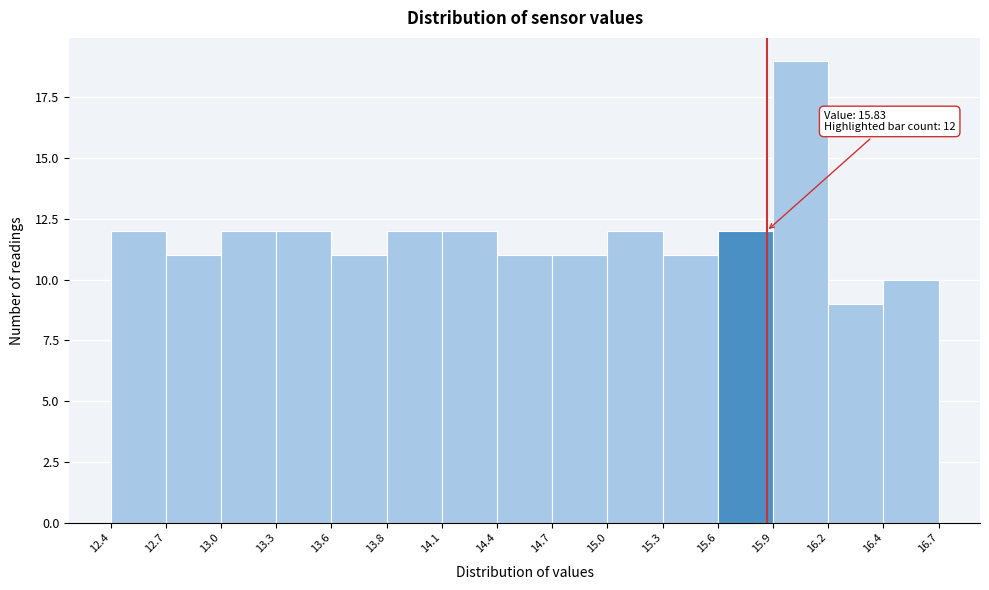

Which range on the x-axis has the tallest bar?

15.9 to 16.2